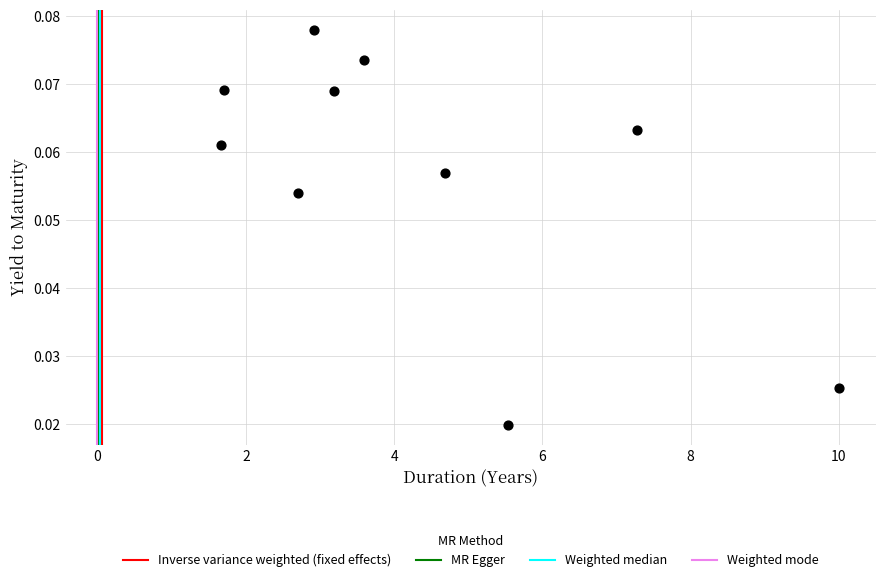

What is the range of X values (max minus min)?

8.3